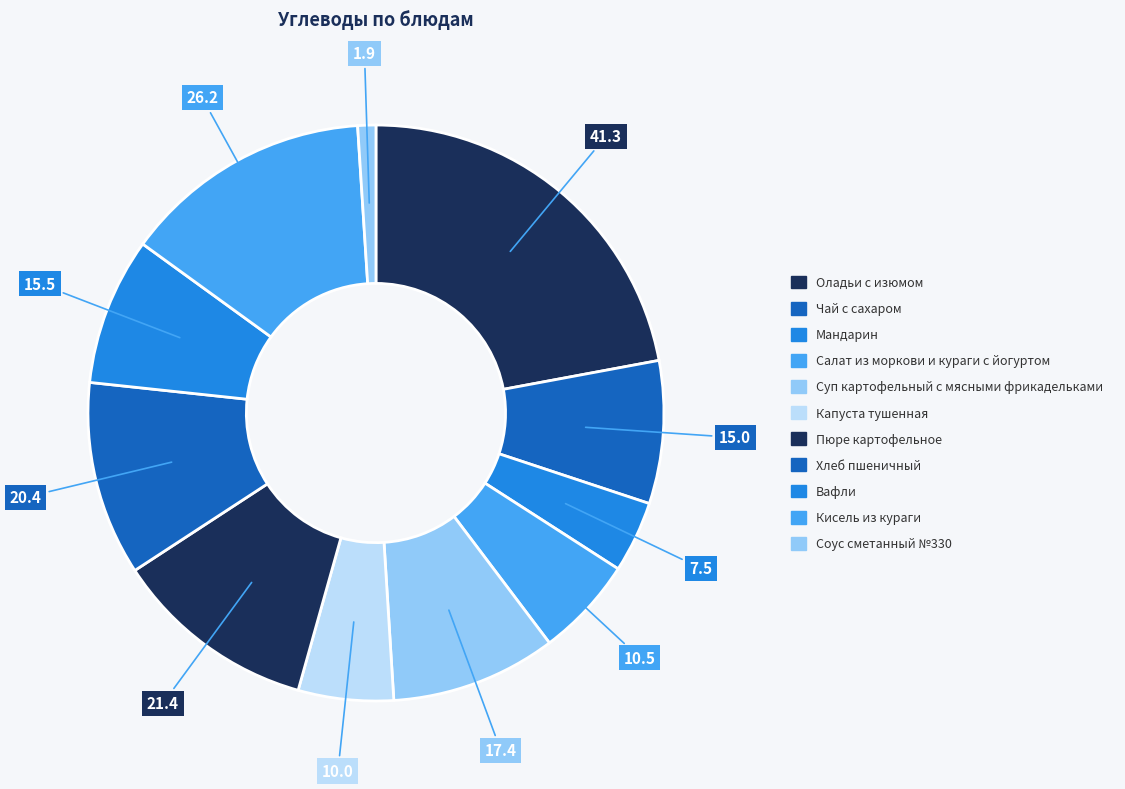

The Вафли slice represents 8% of the pie. True or false?

True